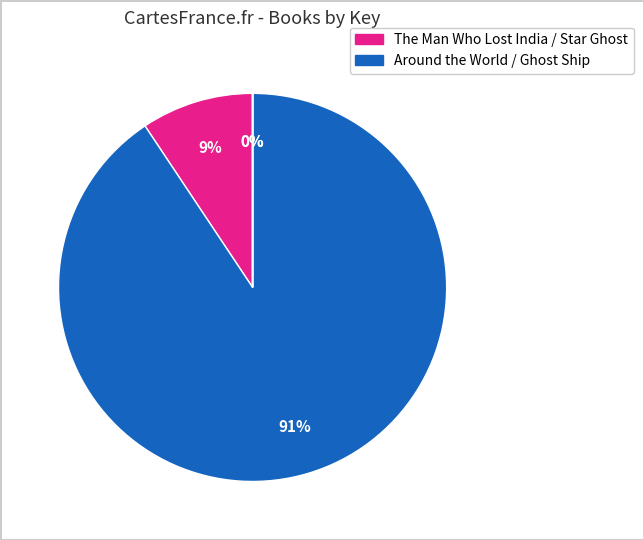

Which category has the biggest portion of the pie?

Around the World in 80 Days